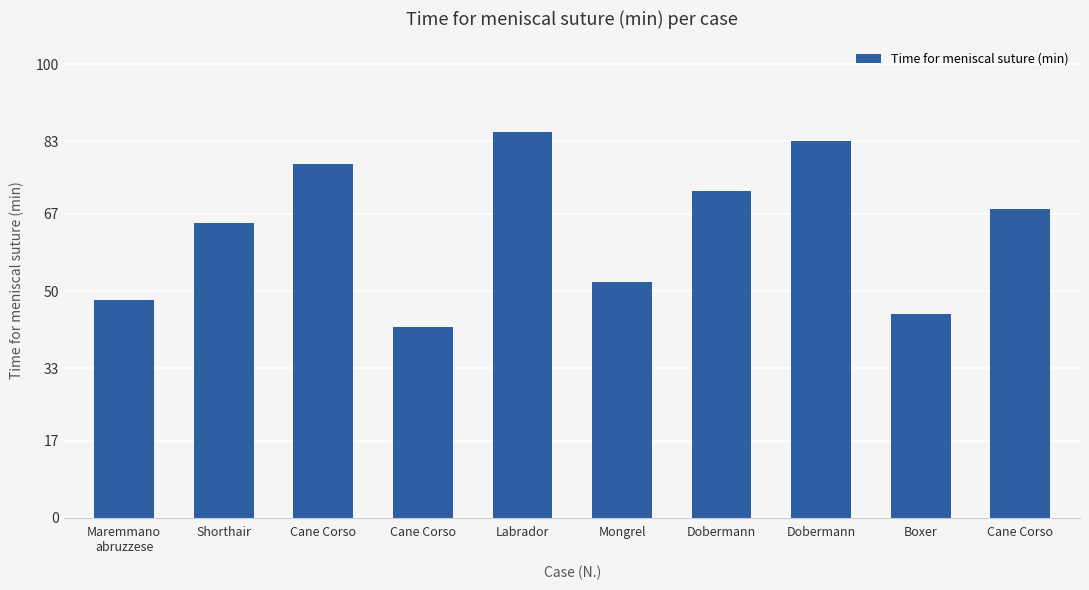

Is it true that the value at Boxer is 24?

False